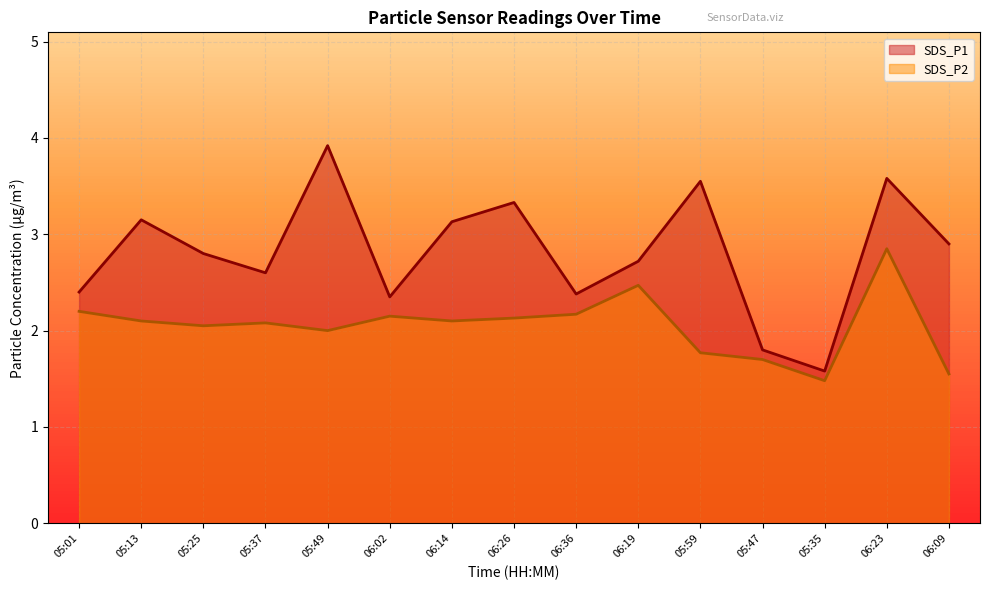

What is the average value of the SDS_P1 series?

2.8